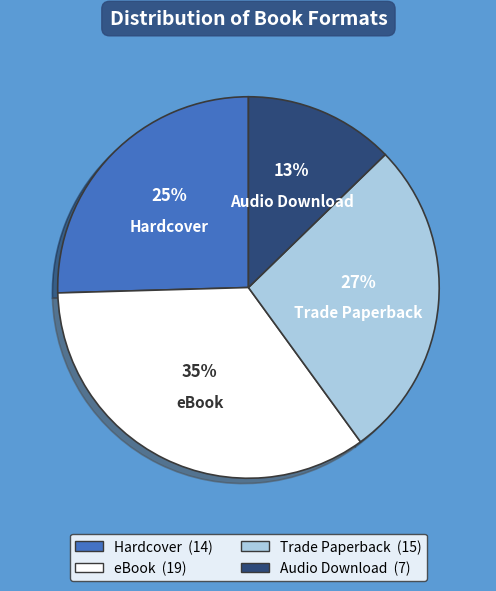

To the nearest percent, what percentage of the pie is Hardcover?

25%